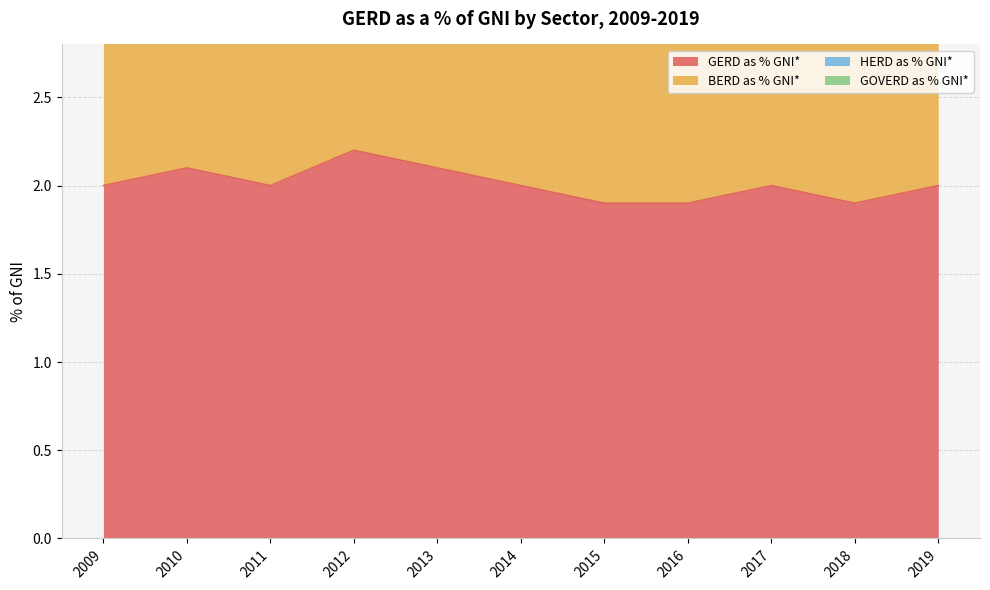

Count the BERD as % GNI* values in the range 1 to 2.

11